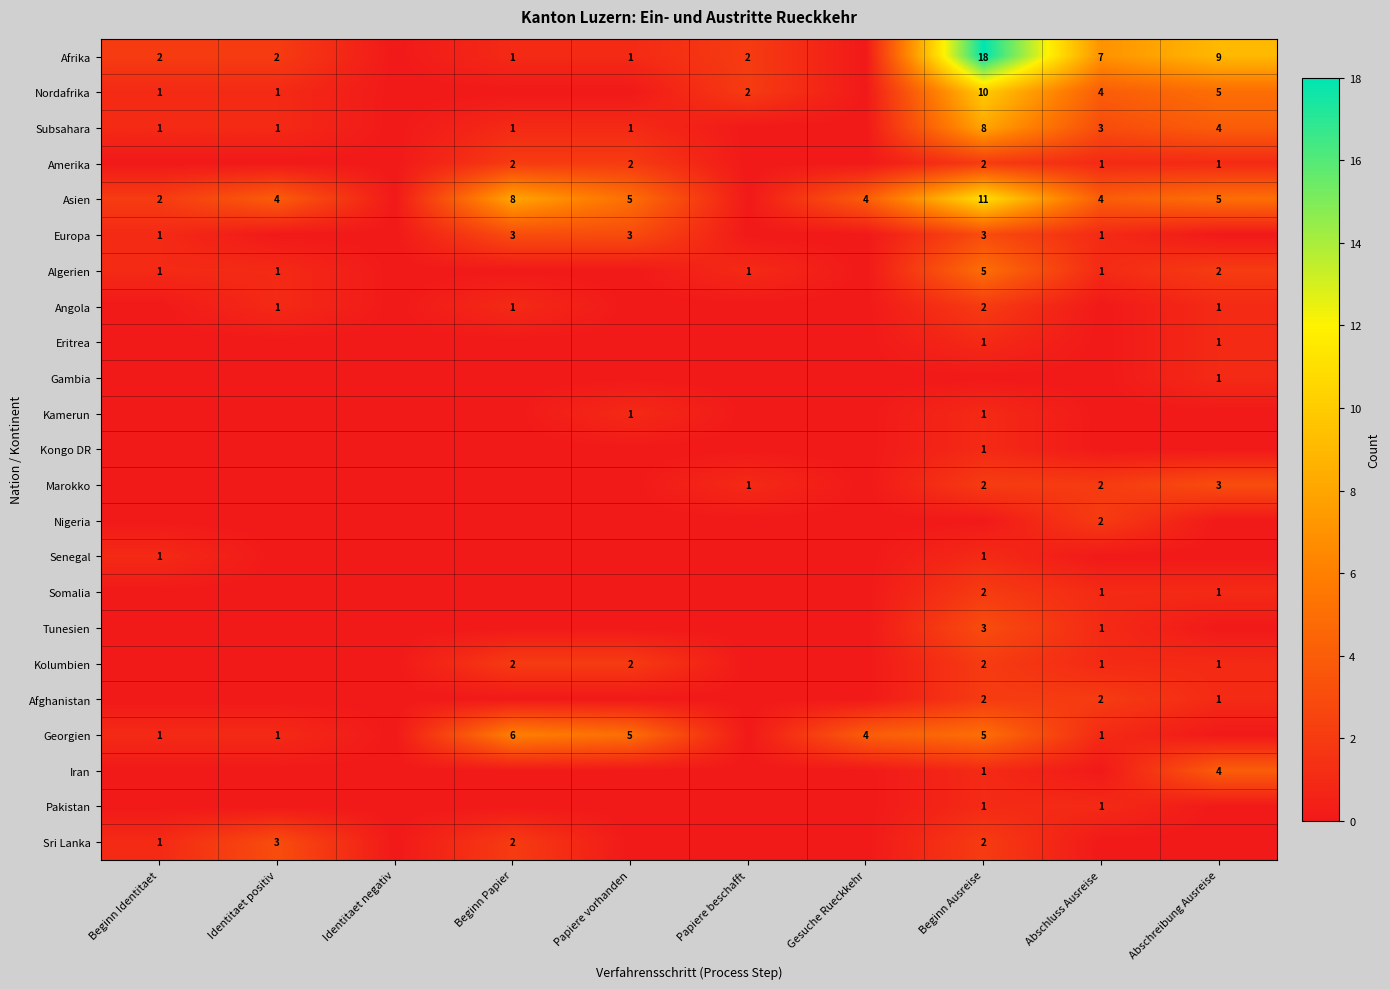

True or false: Amerika has a value of 2 at Papiere vorhanden.

True